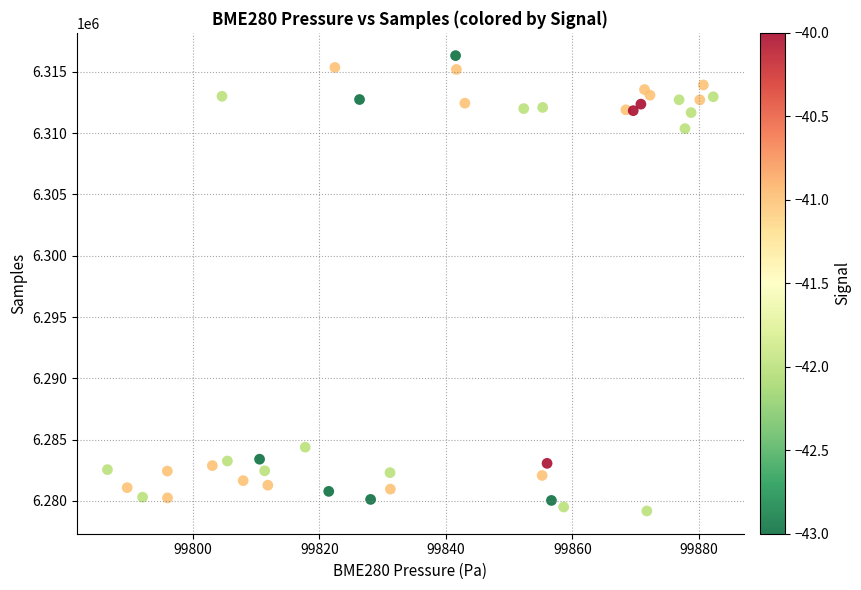

What is the range of Y values (max minus min)?

37146